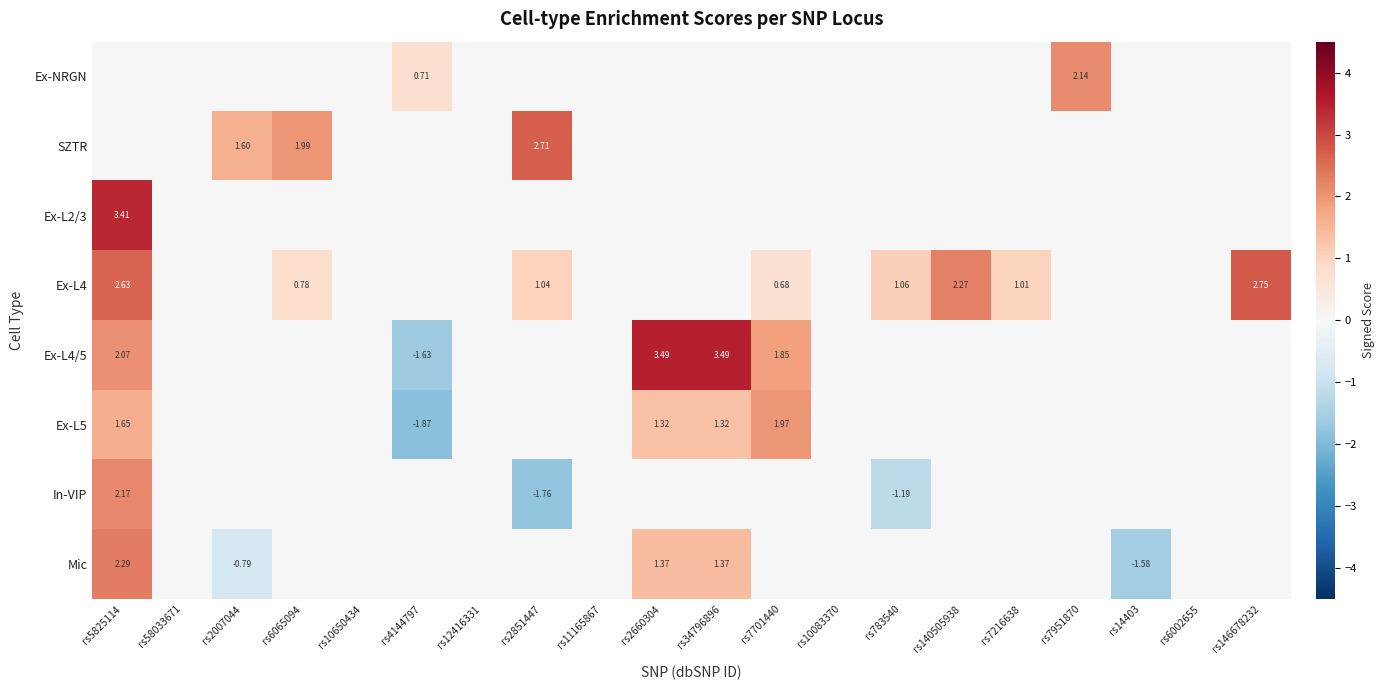

Is it true that Ex-L4 equals 2.3 at rs140505938?

True